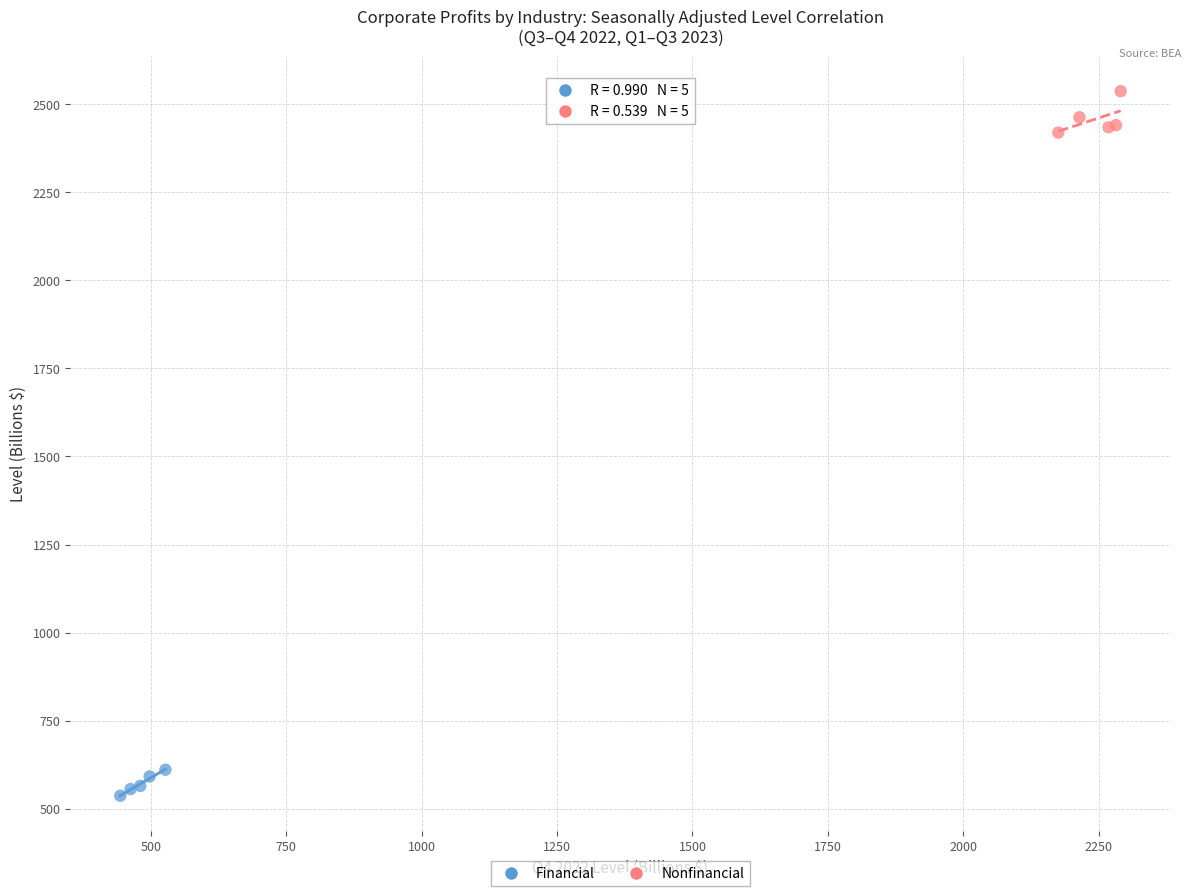

Which series reaches the maximum Y coordinate?

Nonfinancial